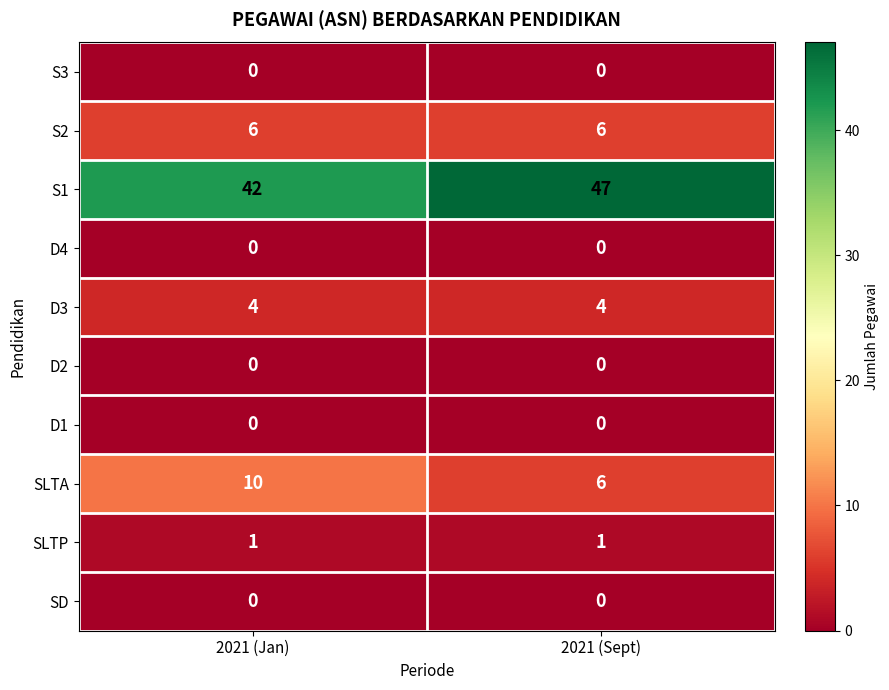

The S3 series shows 0 at 2021 (Jan). True or false?

True